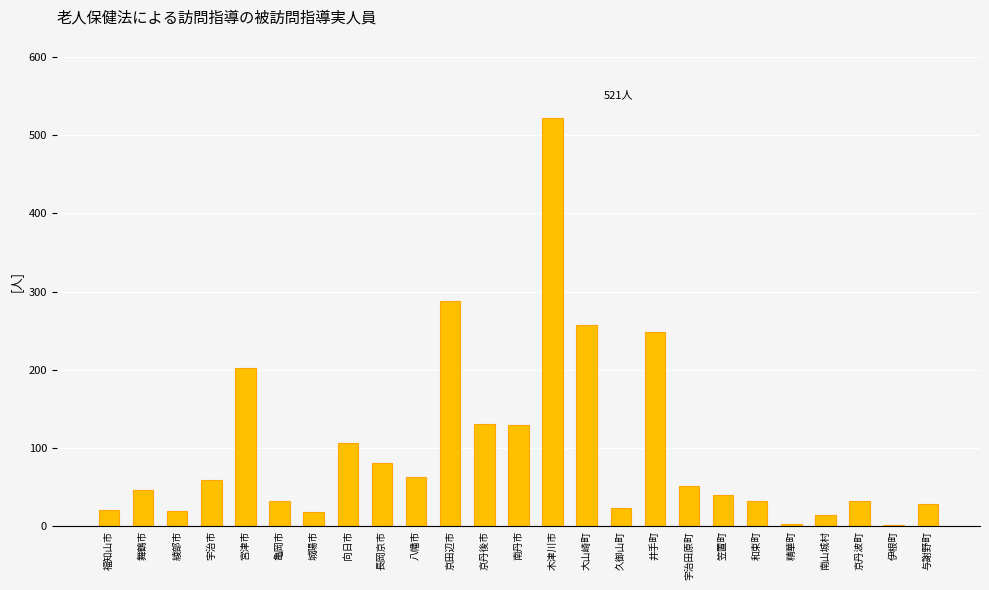

What is the difference between the values at 長岡京市 and 亀岡市?

49